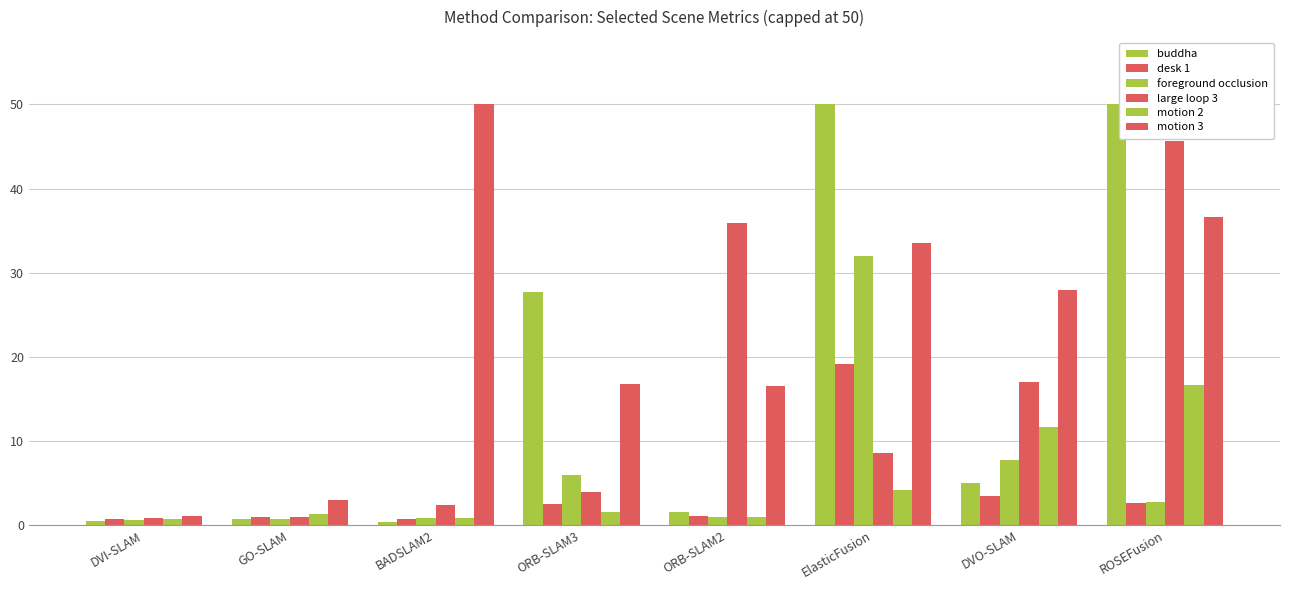

How many data points in buddha are above 5?

4